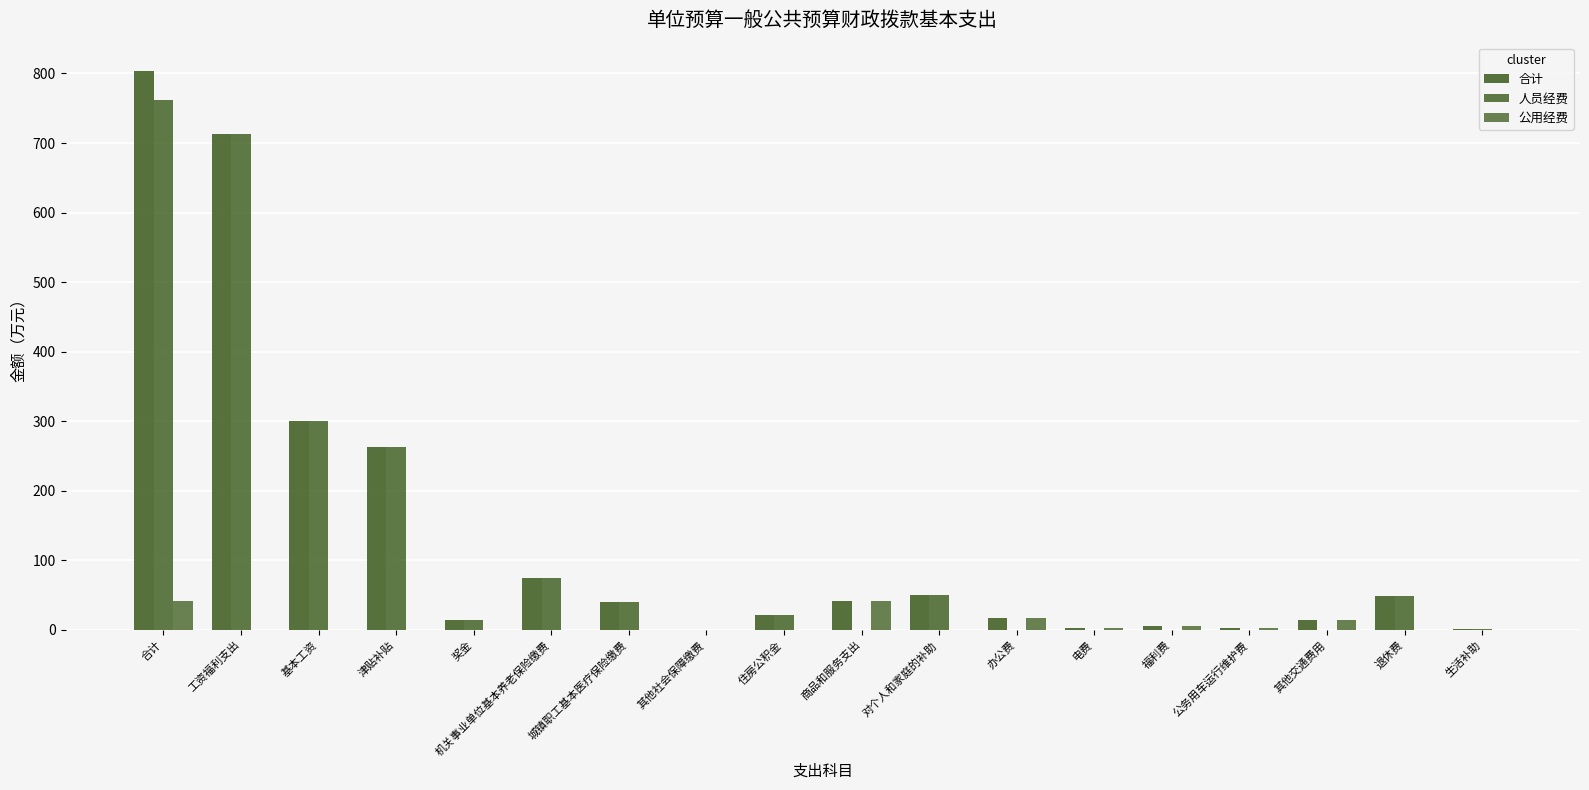

Reading right to left, transcribe all the data shown in this chart.

合计: 生活补助=1.8	退休费=48.1	其他交通费用=14.0	公务用车运行维护费=3.0	福利费=5.0	电费=3.0	办公费=16.6	对个人和家庭的补助=49.9	商品和服务支出=41.5	住房公积金=21.0	其他社会保障缴费=0.2	城镇职工基本医疗保险缴费=40.0	机关事业单位基本养老保险缴费=75.0	奖金=13.7	津贴补贴=262.8	基本工资=300.0	工资福利支出=712.6	合计=804.1
人员经费: 生活补助=1.8	退休费=48.1	其他交通费用=0.0	公务用车运行维护费=0.0	福利费=0.0	电费=0.0	办公费=0.0	对个人和家庭的补助=49.9	商品和服务支出=0.0	住房公积金=21.0	其他社会保障缴费=0.2	城镇职工基本医疗保险缴费=40.0	机关事业单位基本养老保险缴费=75.0	奖金=13.7	津贴补贴=262.8	基本工资=300.0	工资福利支出=712.6	合计=762.5
公用经费: 生活补助=0.0	退休费=0.0	其他交通费用=14.0	公务用车运行维护费=3.0	福利费=5.0	电费=3.0	办公费=16.6	对个人和家庭的补助=0.0	商品和服务支出=41.5	住房公积金=0.0	其他社会保障缴费=0.0	城镇职工基本医疗保险缴费=0.0	机关事业单位基本养老保险缴费=0.0	奖金=0.0	津贴补贴=0.0	基本工资=0.0	工资福利支出=0.0	合计=41.5